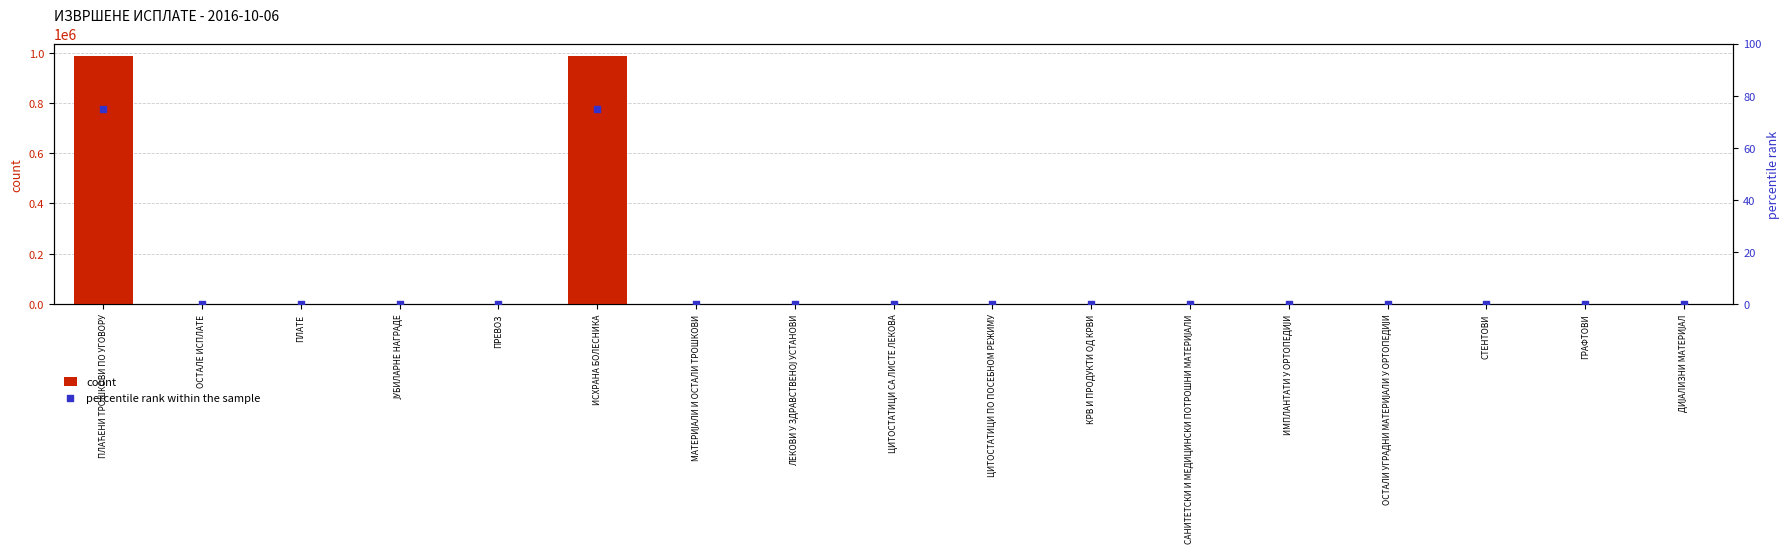

Is the value of count at ИСХРАНА БОЛЕСНИКА greater than the value of percentile rank within the sample at СТЕНТОВИ?

Yes